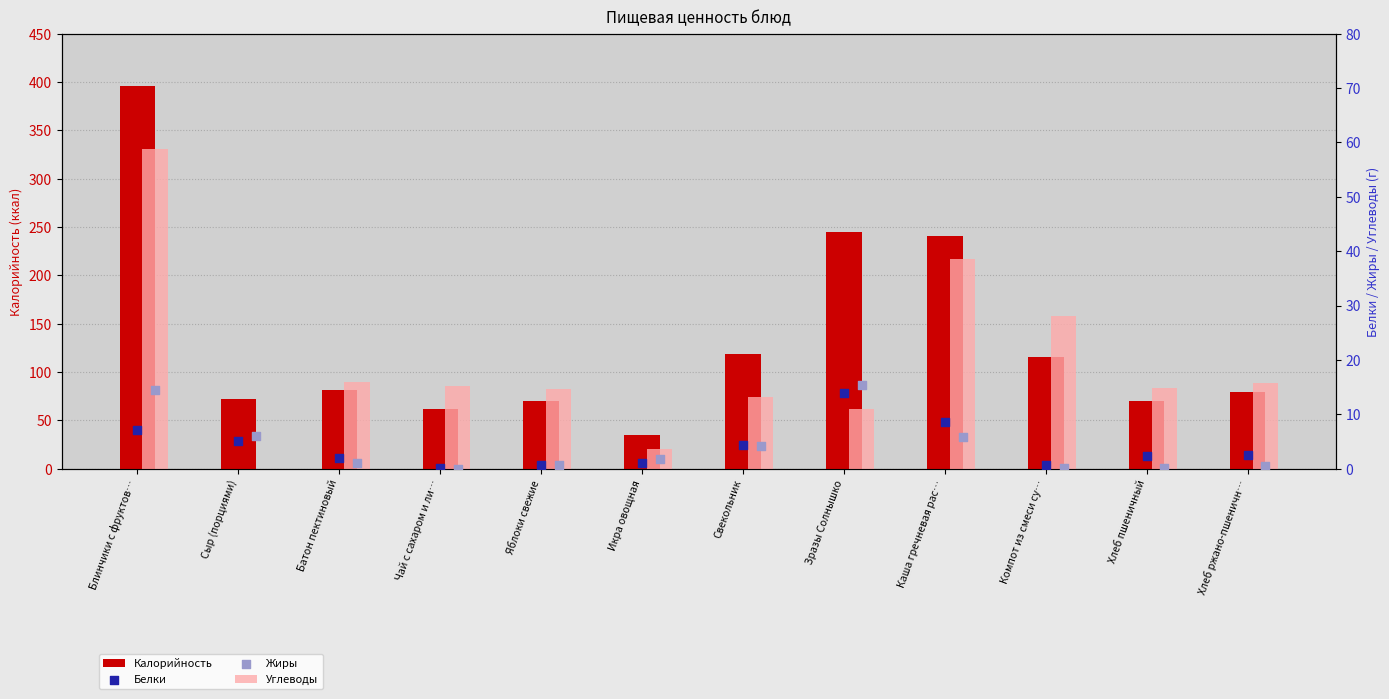

Which series has the largest total across all categories?

Калорийность